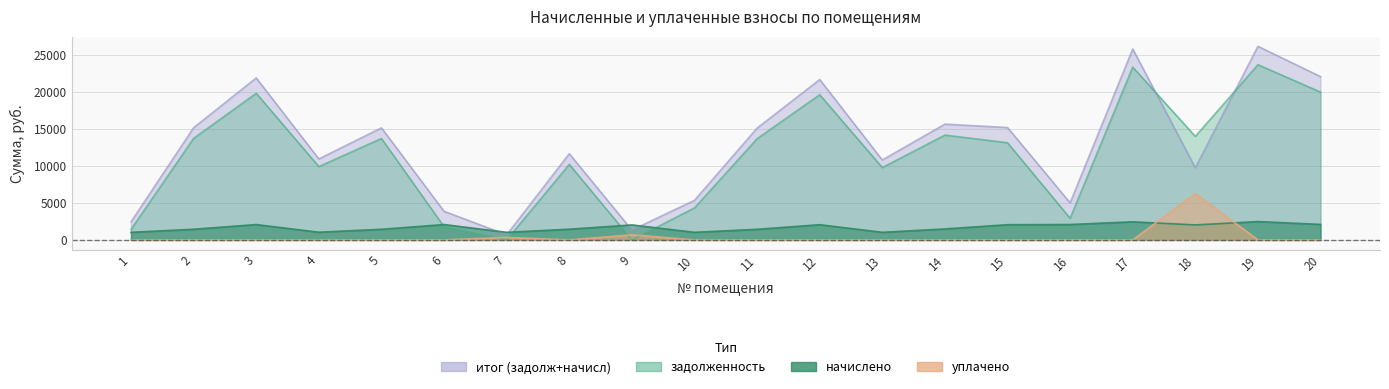

At how many categories does at least one series exceed 24198?

2